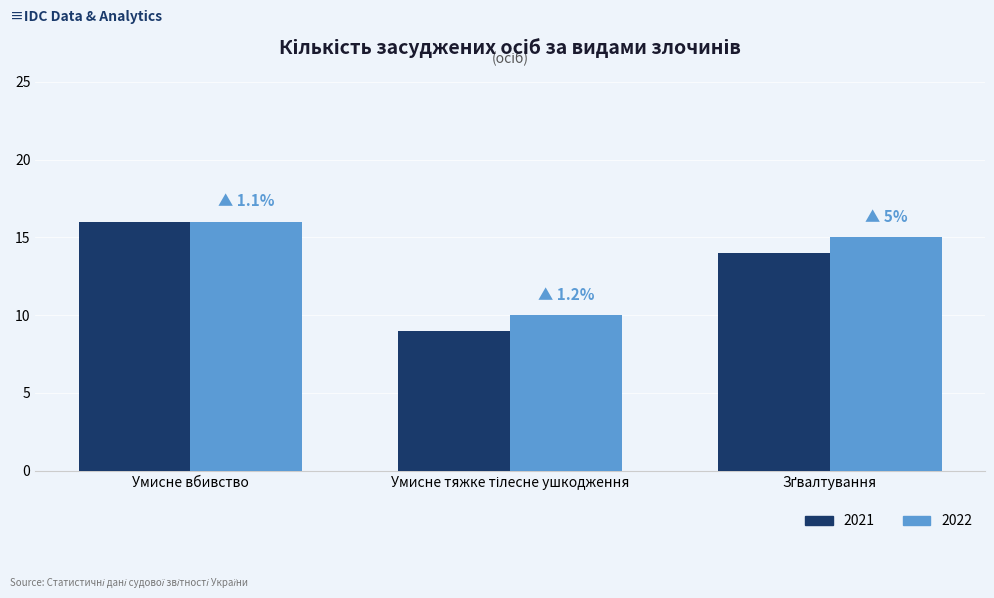

Count the number of categories in the chart.

3